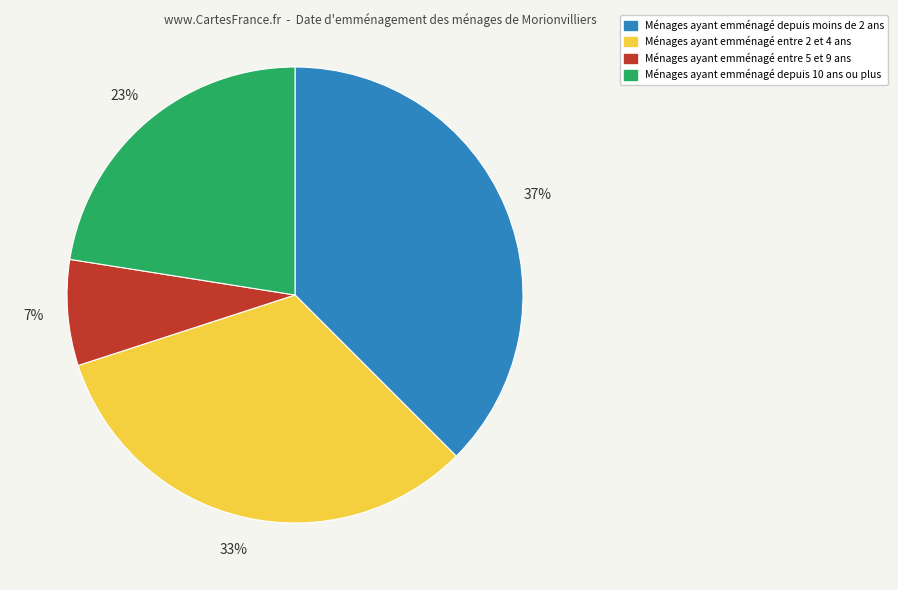

To the nearest percent, what is the difference between the largest and smallest slice percentages?

30%